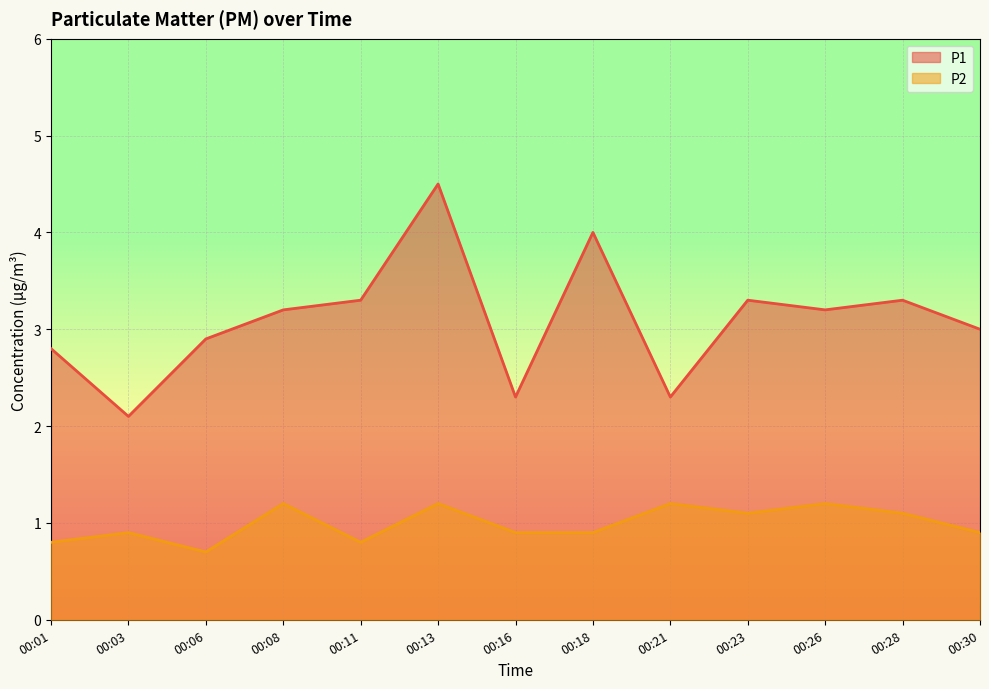

Which category has the highest value in the P2 series?

00:08